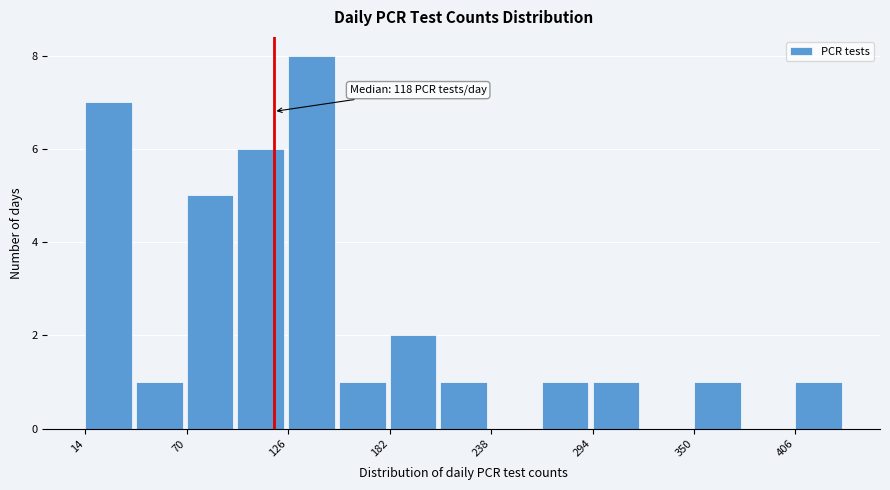

Read against the x-axis, roughly where is the centre of the tallest bar?

140